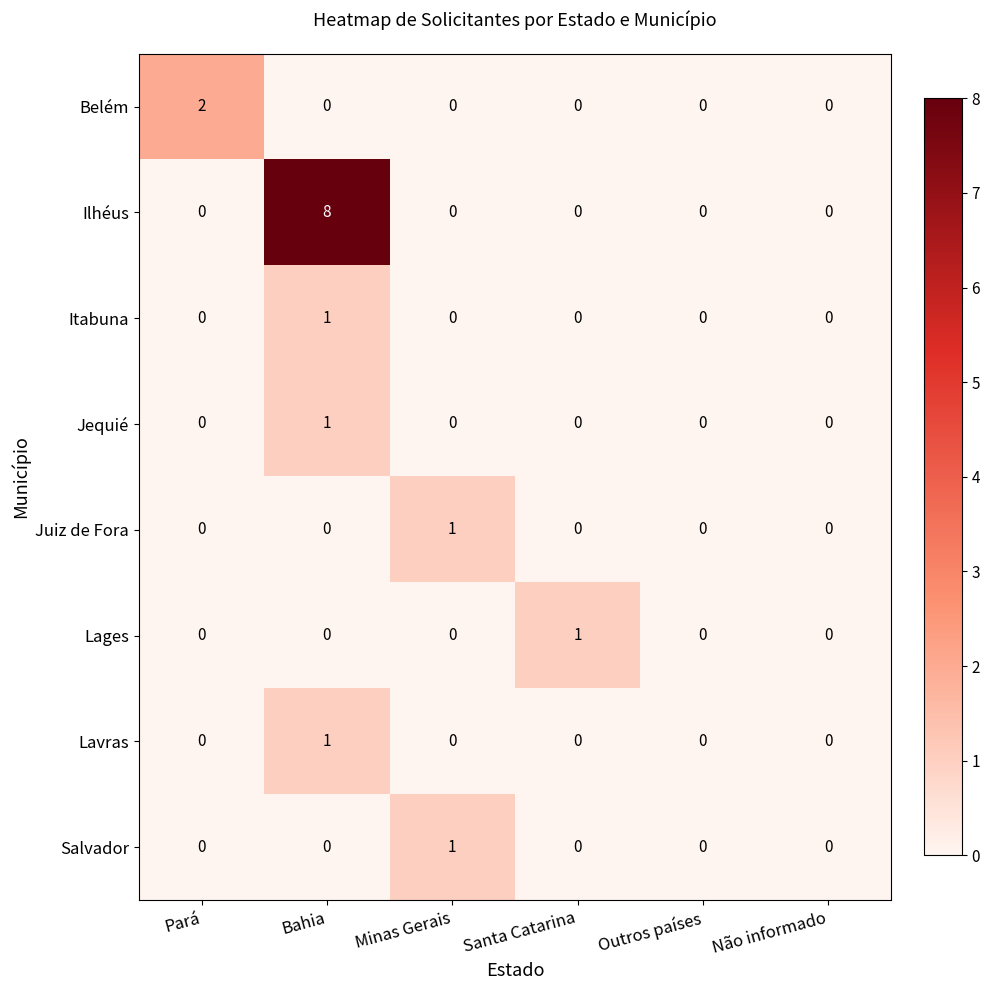

Count the number of data series in this chart.

8